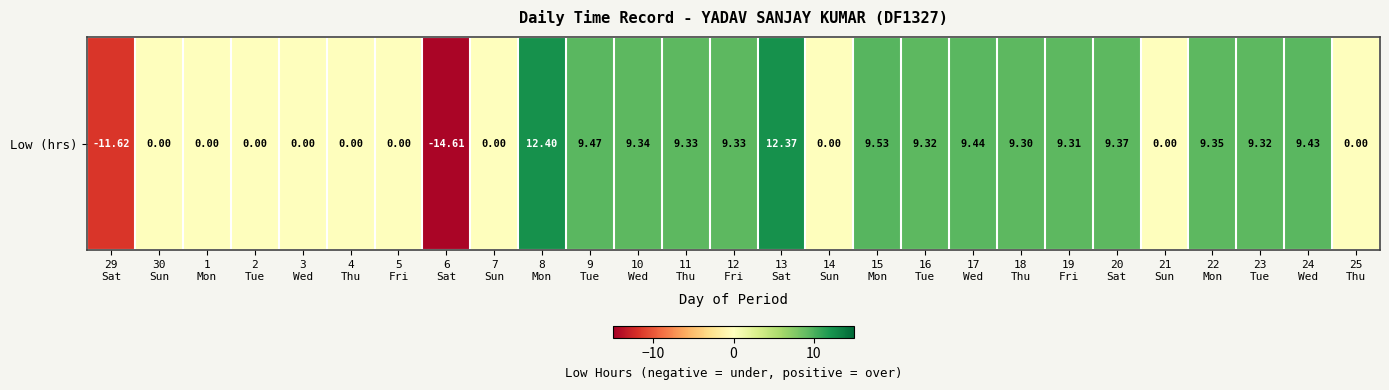

What is the smallest value displayed?

-14.6